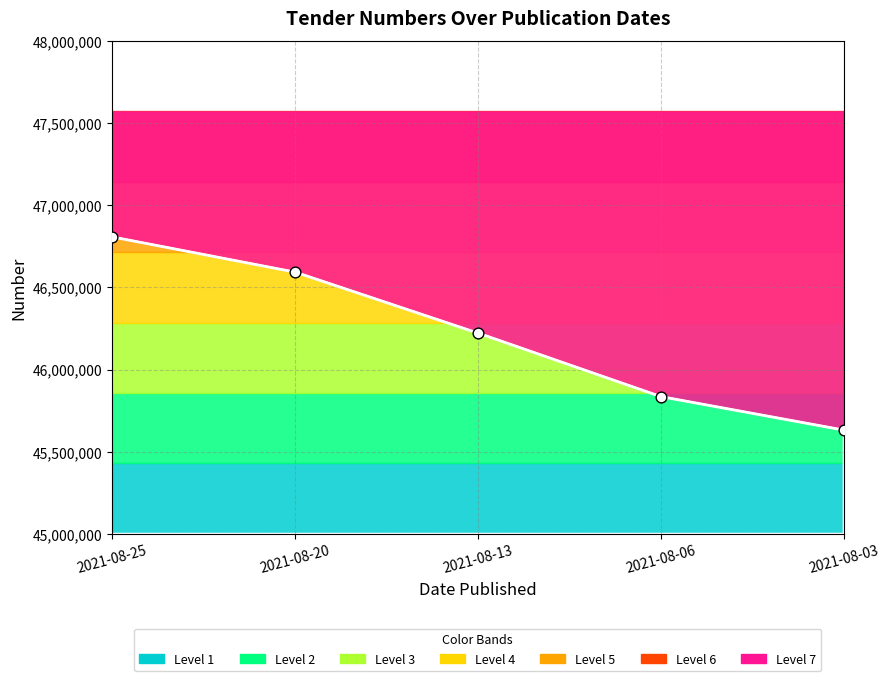

Between 2021-08-06 and 2021-08-20, which is larger?

2021-08-20